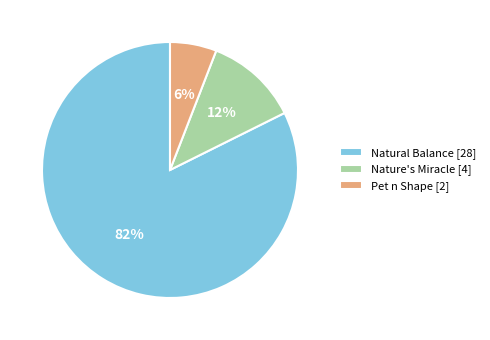

What is the smallest slice in the pie chart?

Pet n Shape [2]